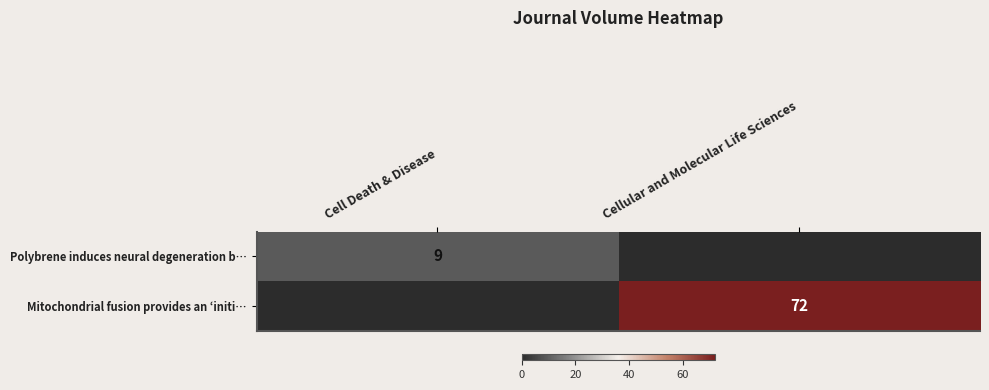

Which category has the lowest value in the Polybrene induces neural degeneration b… series?

Cellular and Molecular Life Sciences